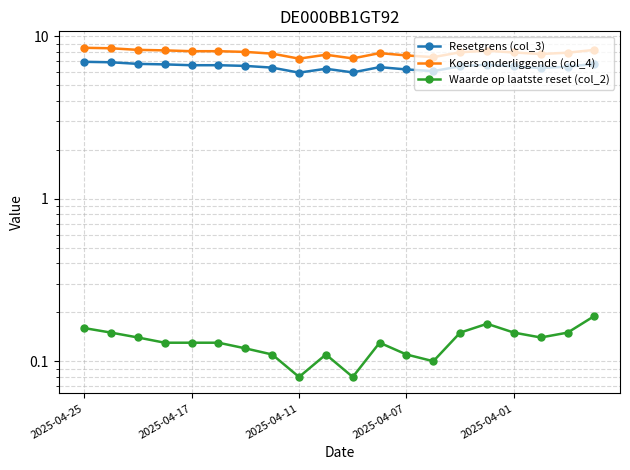

Which series has the widest spread of values?

Koers onderliggende (col_4)